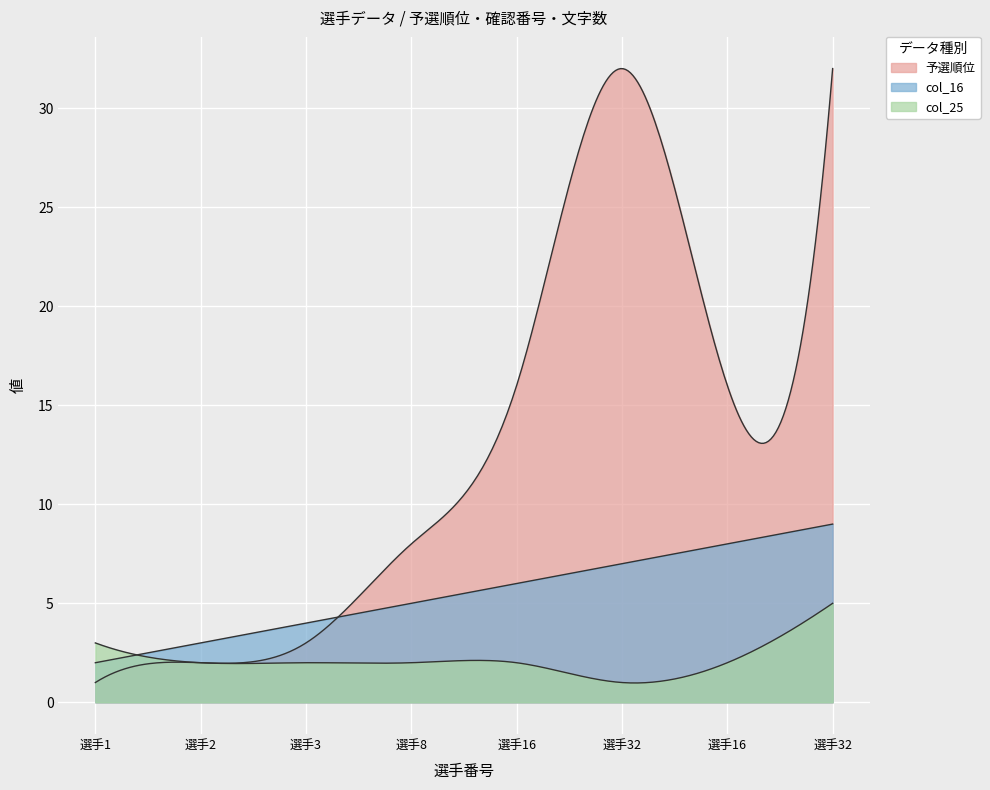

Read the col_25 value at 32.

1